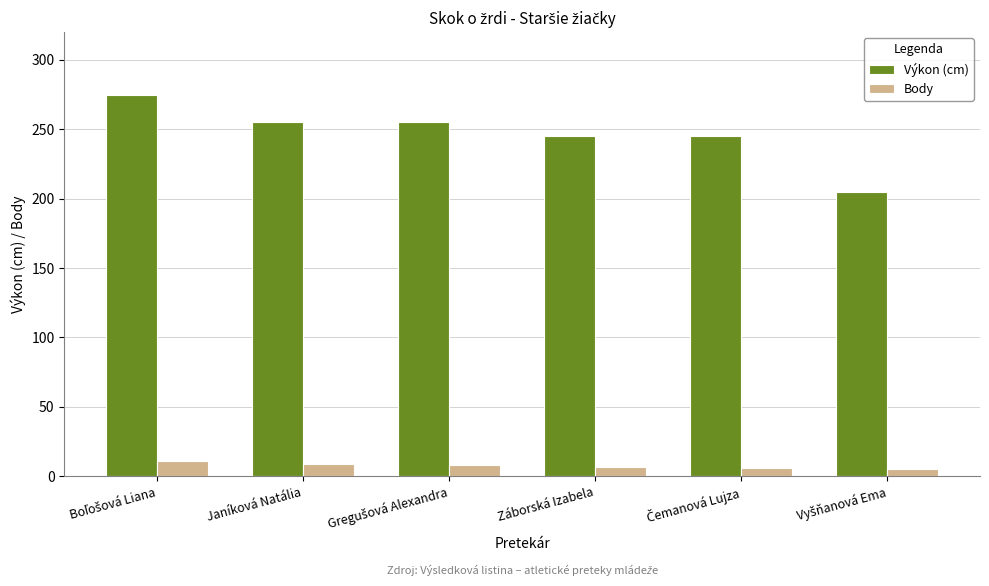

Count the Výkon (cm) values in the range 245 to 255.

4